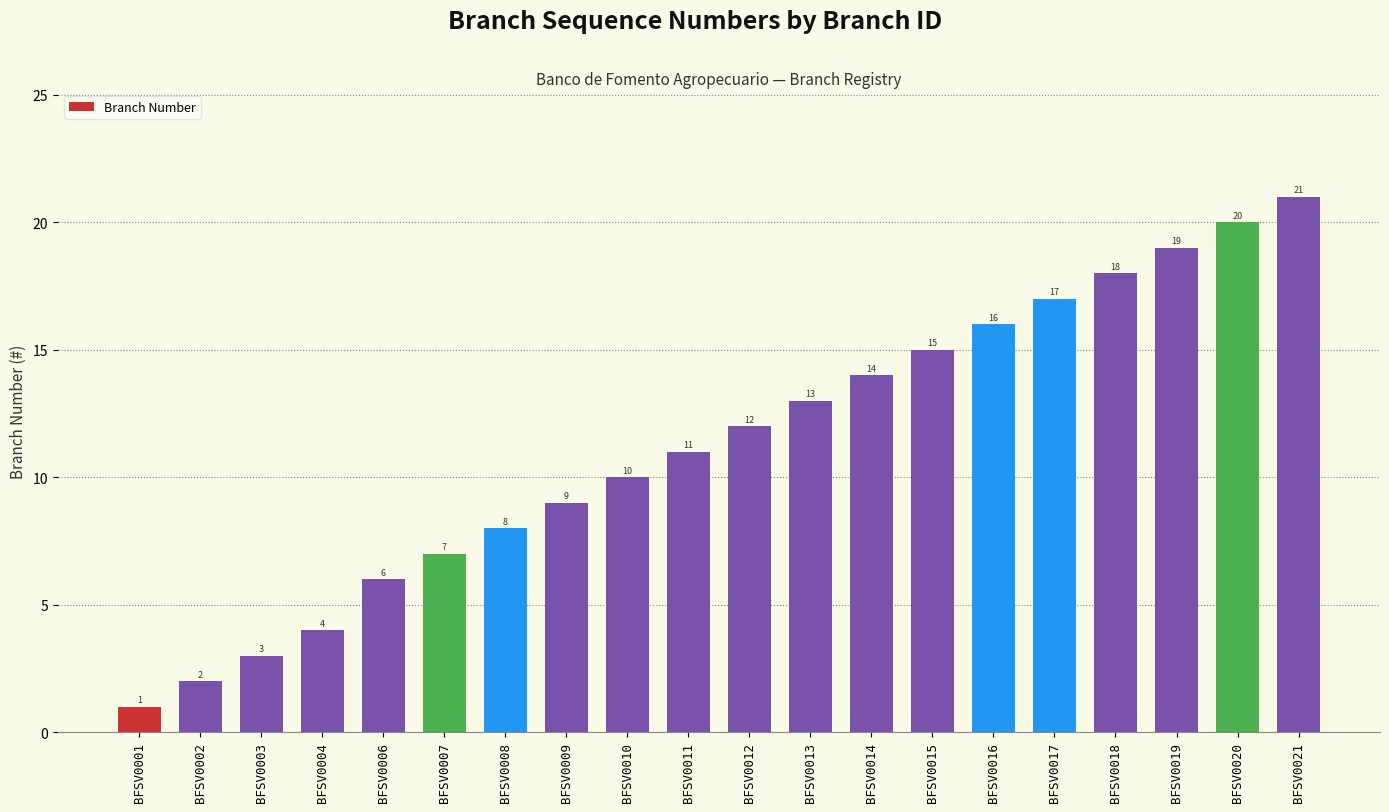

The value at BFSV0001 is 1. True or false?

True